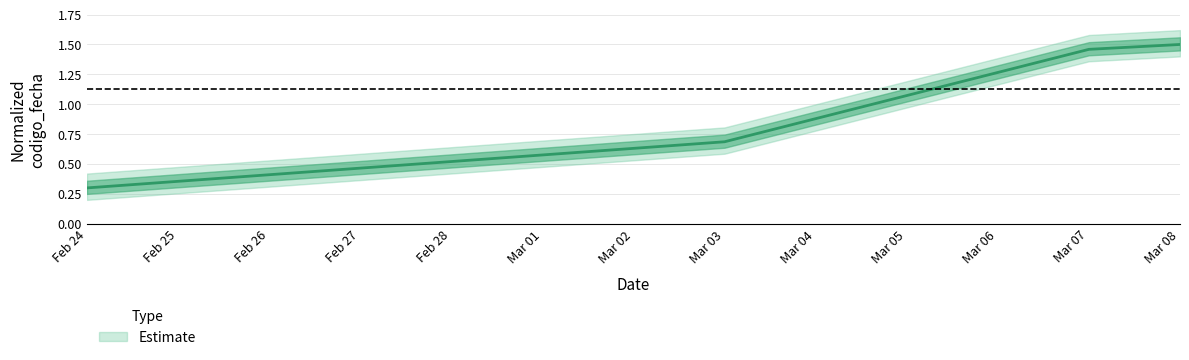

What is the difference between the values at Mar 08 and Mar 03?

0.8